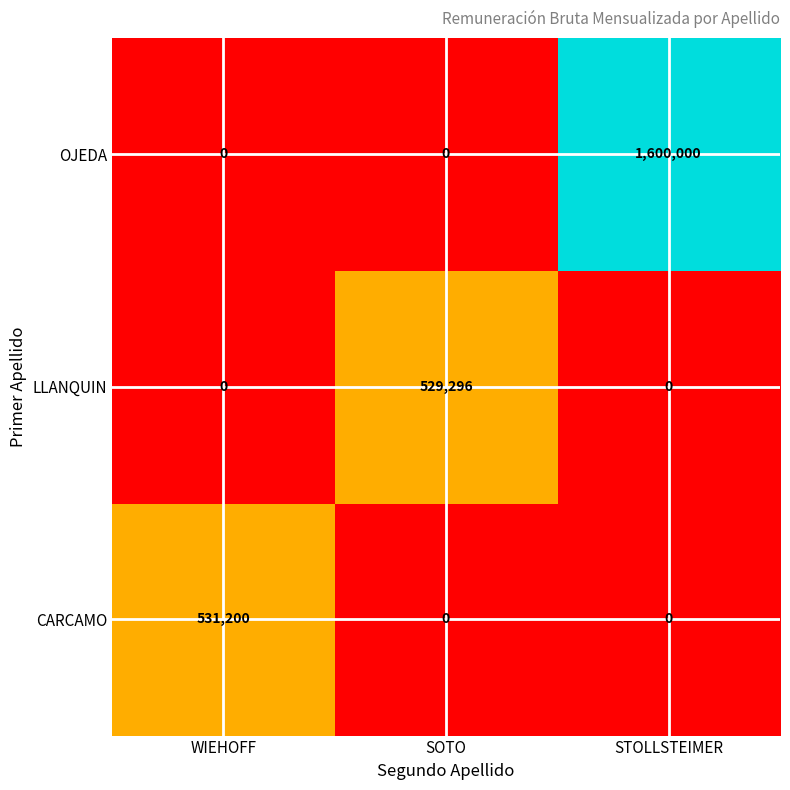

At which category is the sum across all series the highest?

STOLLSTEIMER